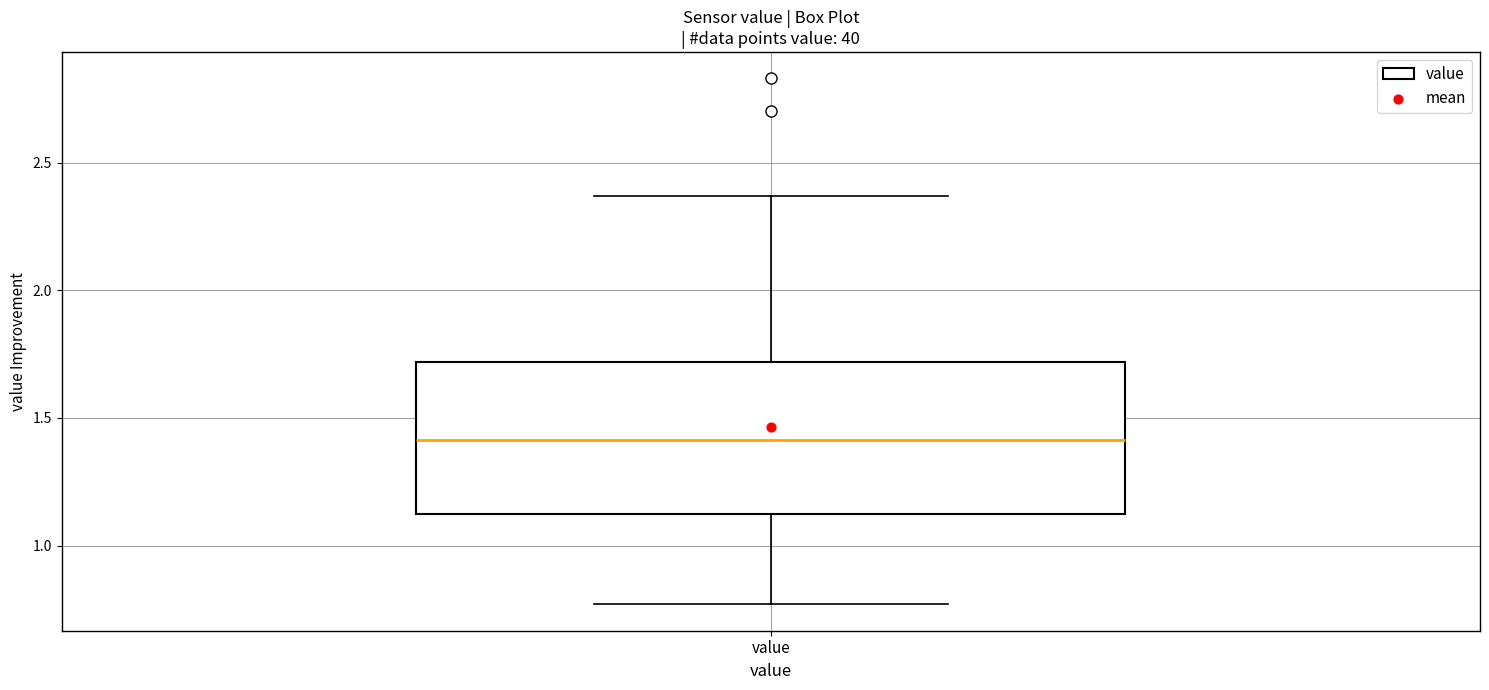

Read this box plot against the y-axis: the position of the median line, the range covered by the box, and the ends of both whiskers. The values are not printed on the chart, so give them approximately, as read against the axis.

median 1.40, box 1.10 to 1.70, whiskers 0.75 to 2.35